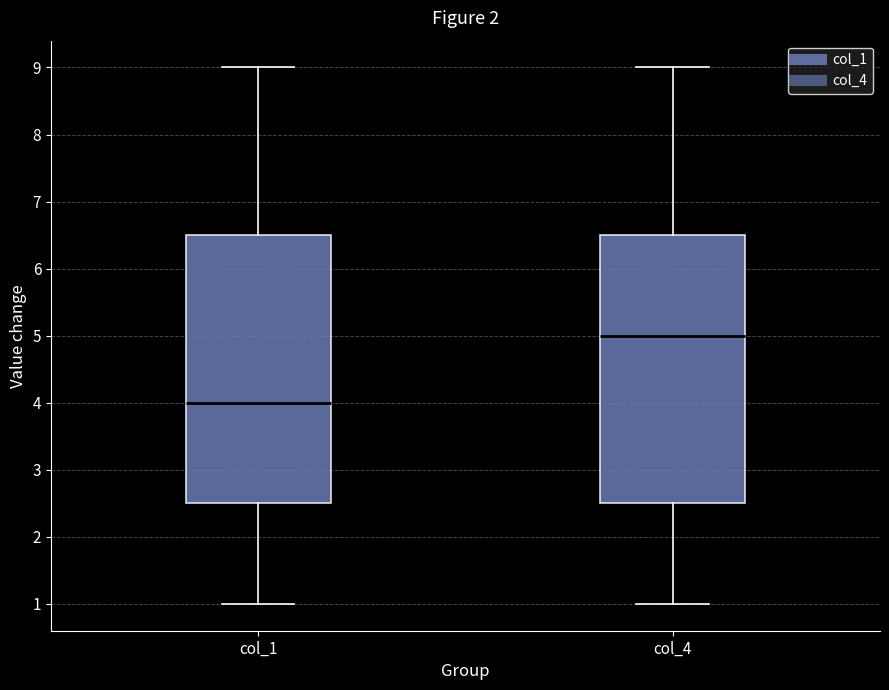

Which box has the lowest median line?

col_1